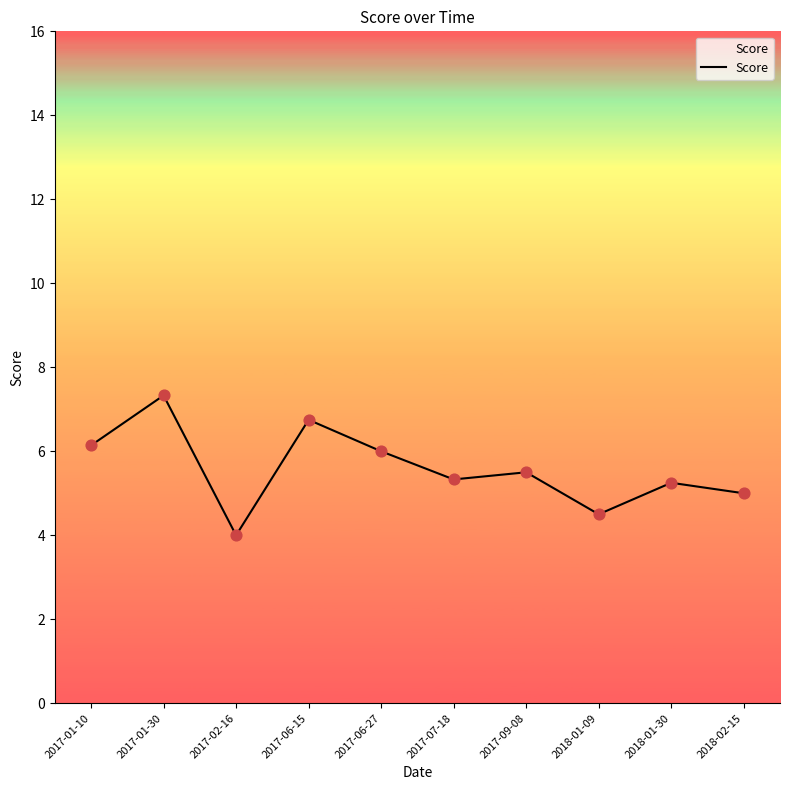

Approximately how many times larger is the value at 2017-02-16 compared to 2017-06-27?

0.7